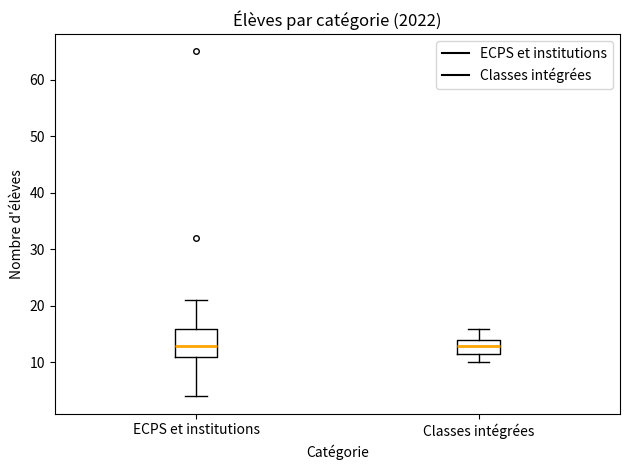

Where is the lower edge of the box for ECPS et institutions on the y-axis? The values are not printed on the chart, so give them approximately, as read against the axis.

11